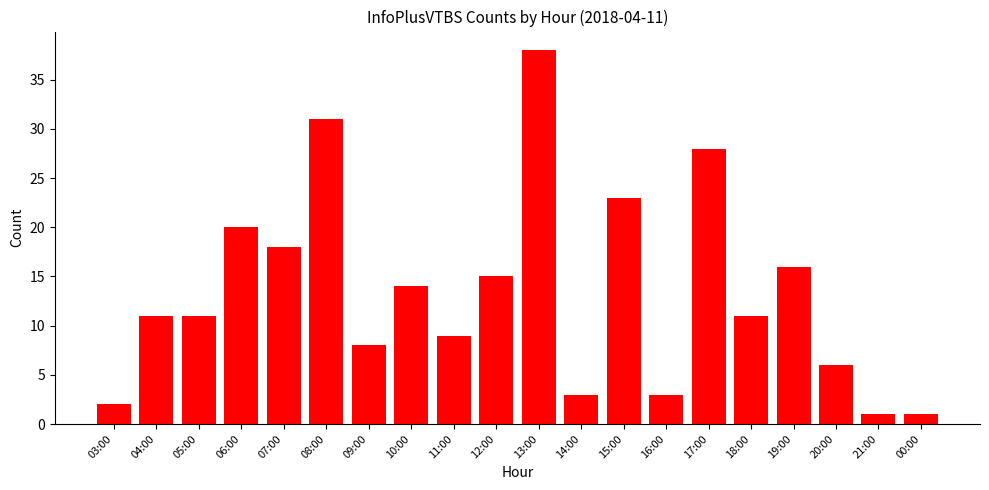

Reading left to right, transcribe all the data shown in this chart.

2	11	11	20	18	31	8	14	9	15	38	3	23	3	28	11	16	6	1	1